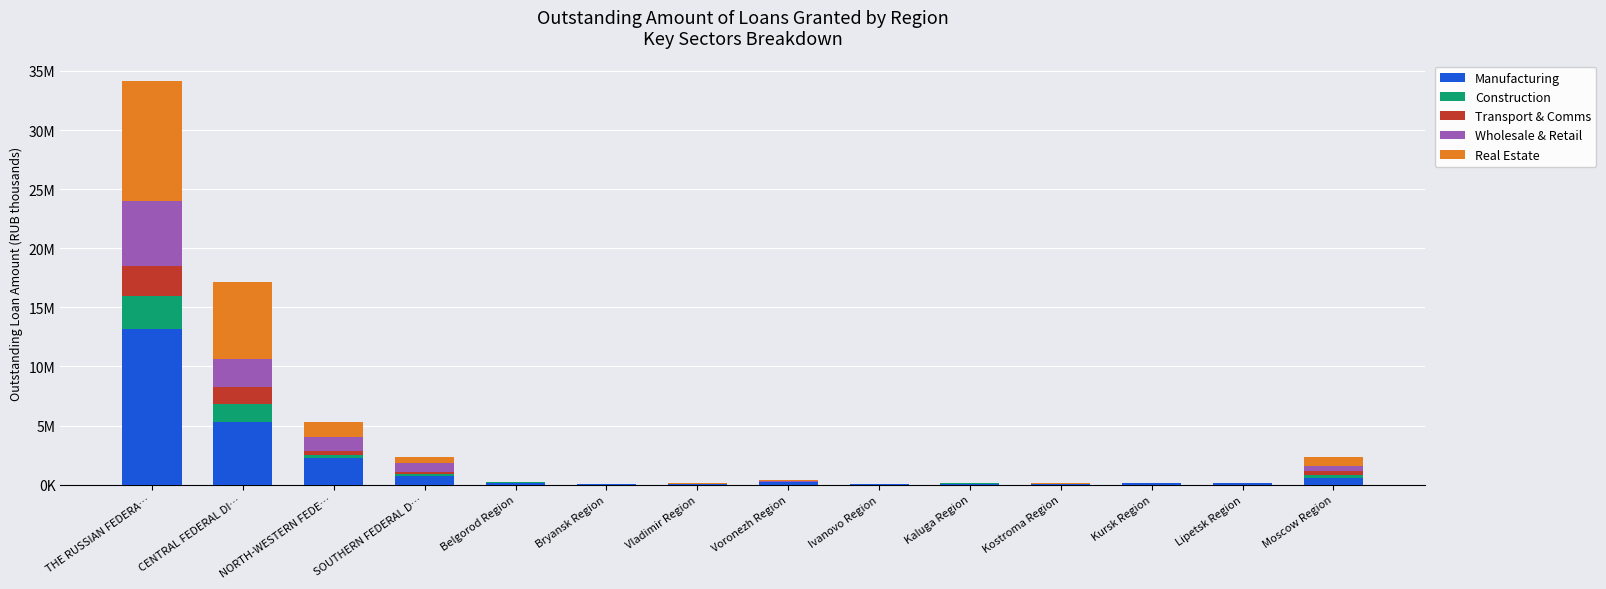

Does the chart contain stacked bars?

Yes